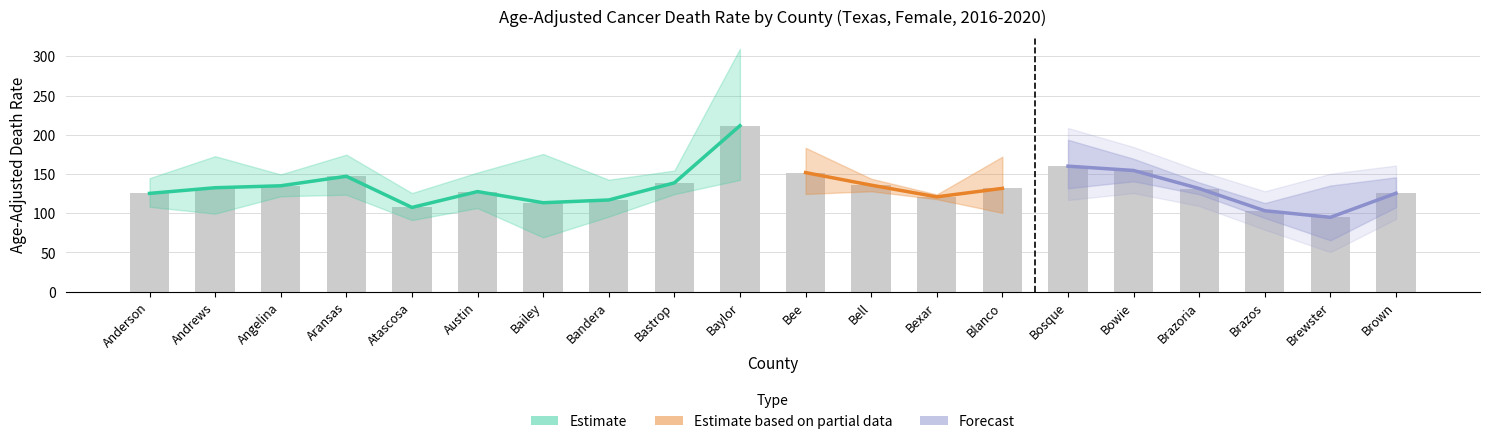

What is the average value of the Lower CI series?

110.9